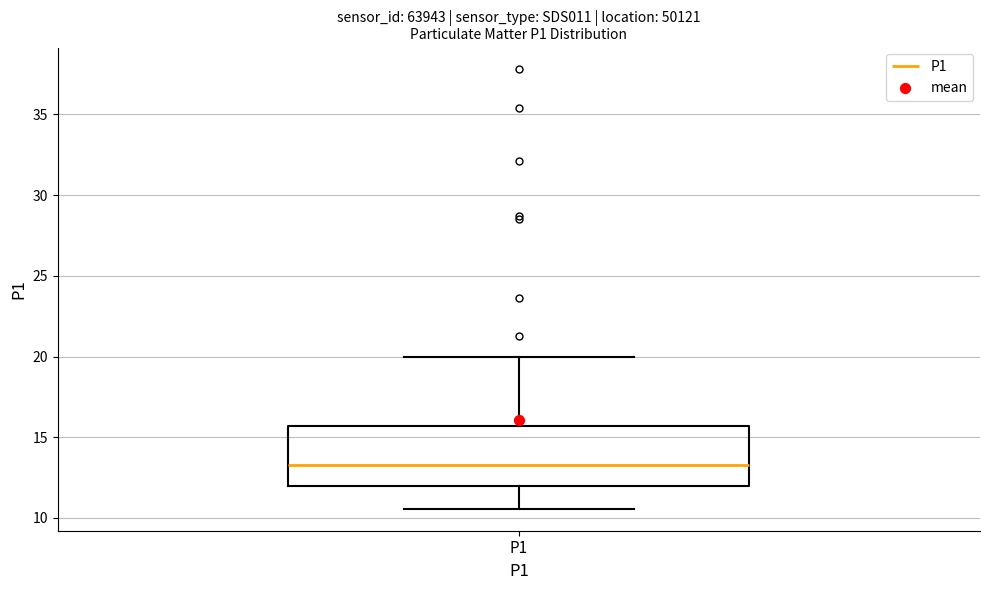

Read this box plot against the y-axis: the position of the median line, the range covered by the box, and the ends of both whiskers. The values are not printed on the chart, so give them approximately, as read against the axis.

median 13.5, box 12.0 to 15.5, whiskers 10.5 to 20.0